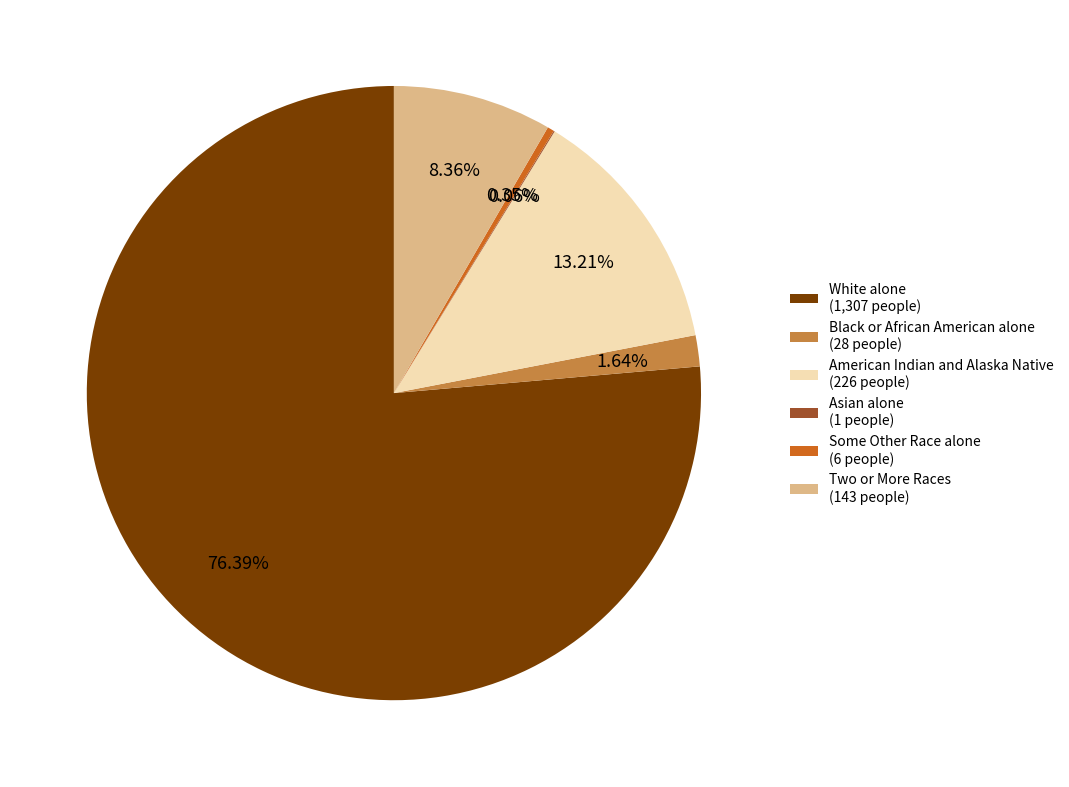

Between American Indian and Alaska Native (226 people) and Two or More Races (143 people), which is larger?

American Indian and Alaska Native (226 people)